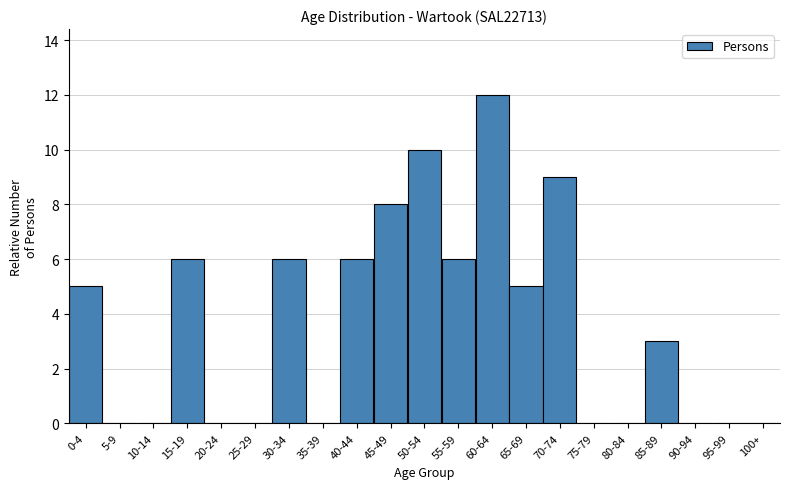

Reading left to right, list all the values displayed in this chart.

0-4=5	5-9=0	10-14=0	15-19=6	20-24=0	25-29=0	30-34=6	35-39=0	40-44=6	45-49=8	50-54=10	55-59=6	60-64=12	65-69=5	70-74=9	75-79=0	80-84=0	85-89=3	90-94=0	95-99=0	100+=0